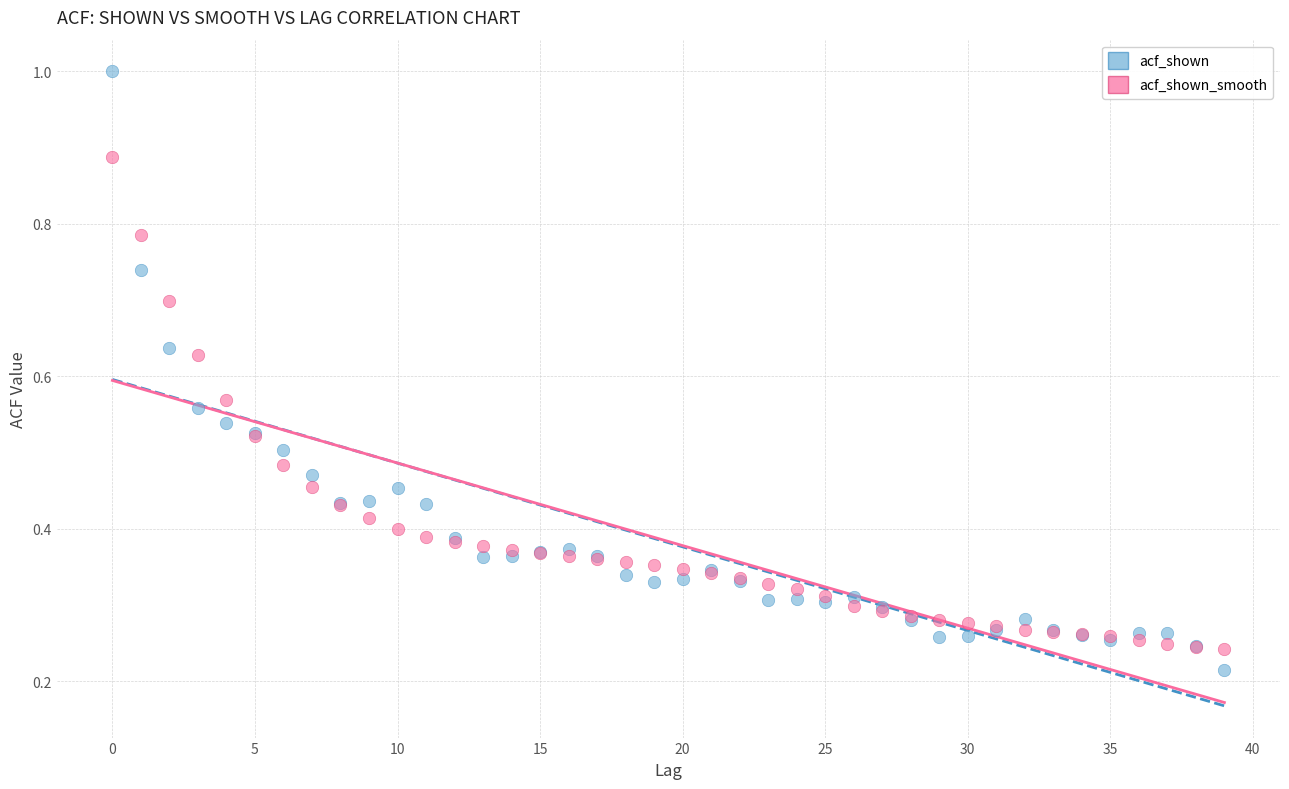

Which series contains the lowest Y value?

acf_shown